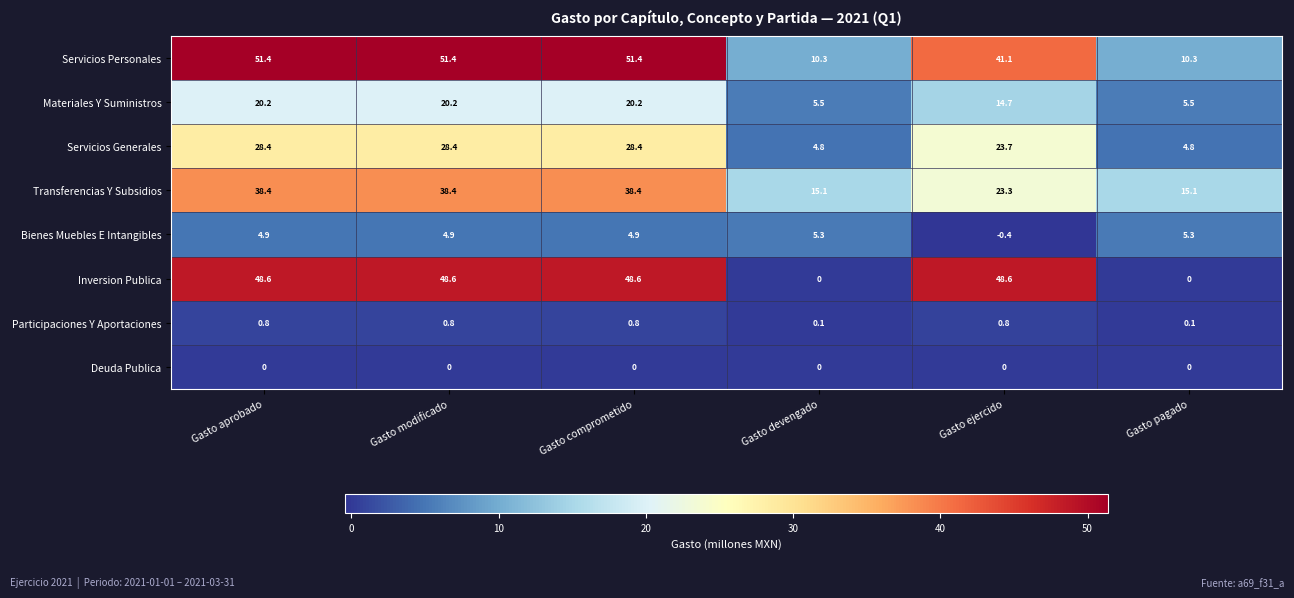

How many values in the Bienes Muebles E Intangibles series exceed 4?

5